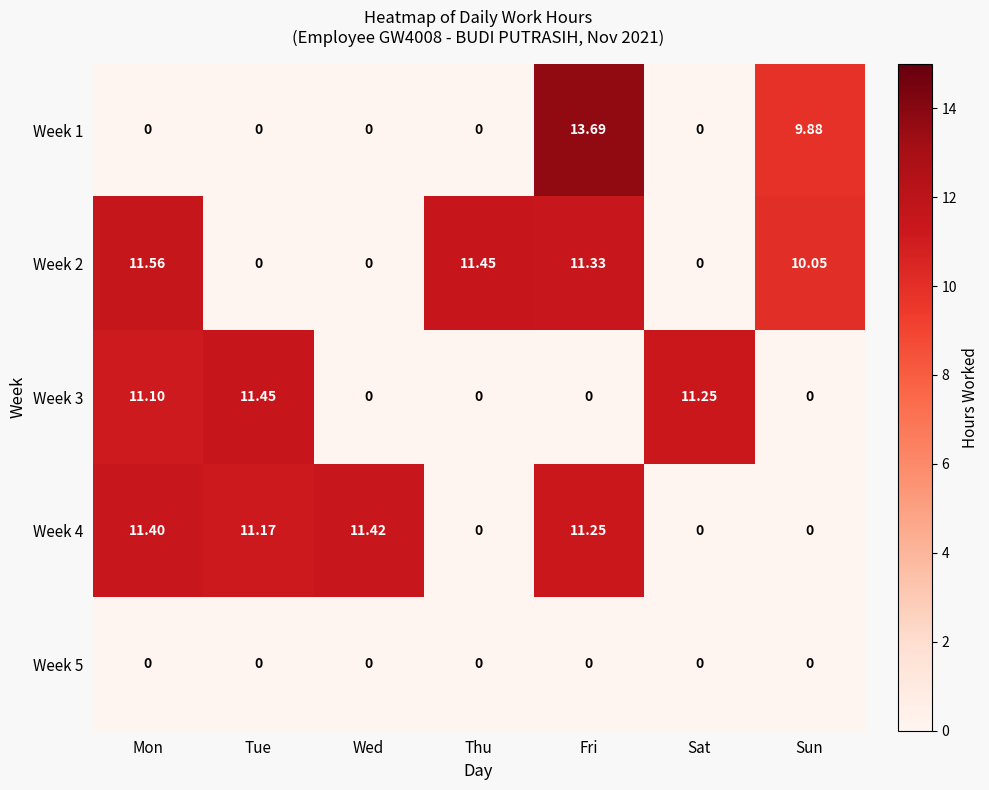

Is the value of Week 5 at Tue greater than the value of Week 1 at Sun?

No